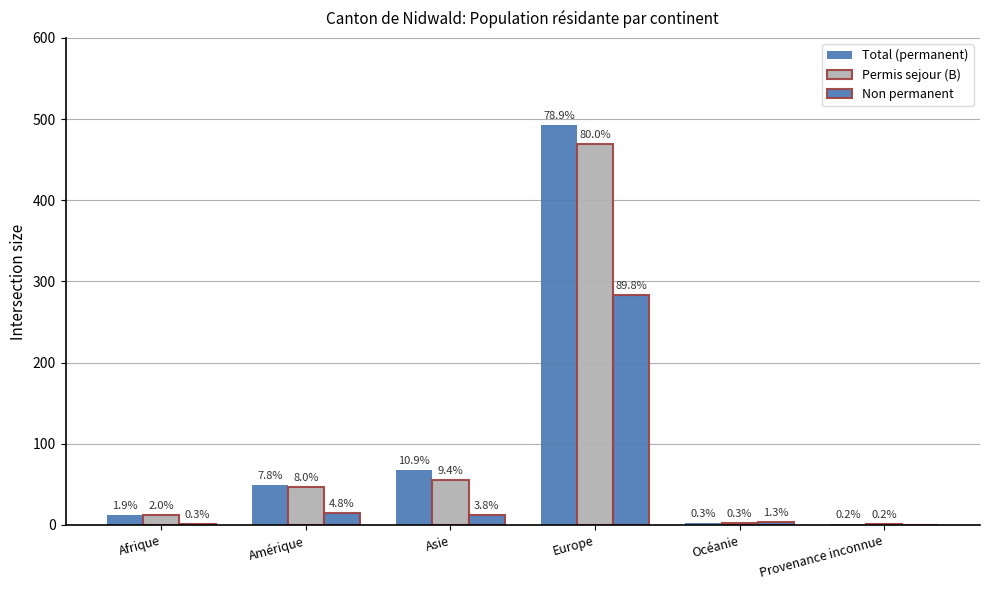

Are the bars grouped side by side (vs. stacked)?

Yes